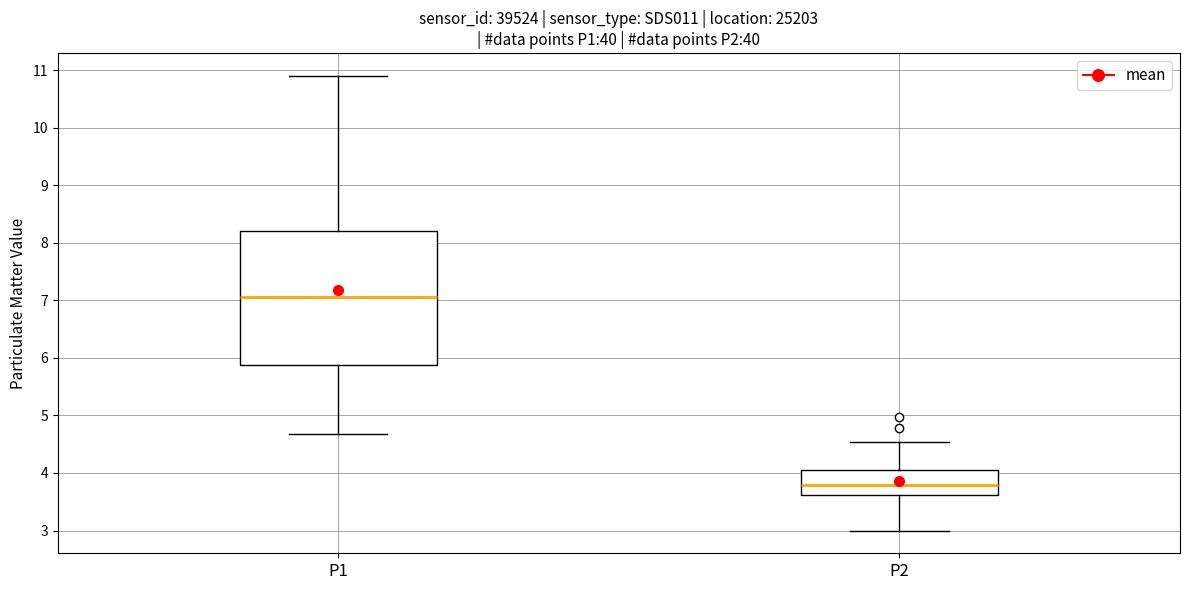

Reading left to right, read every box against the y-axis: the position of its median line, the range the box covers, and the ends of its whiskers. The values are not printed on the chart, so give them approximately, as read against the axis.

P1: median 7.1, box 5.9 to 8.2, whiskers 4.7 to 10.9
P2: median 3.8, box 3.6 to 4.1, whiskers 3.0 to 4.5